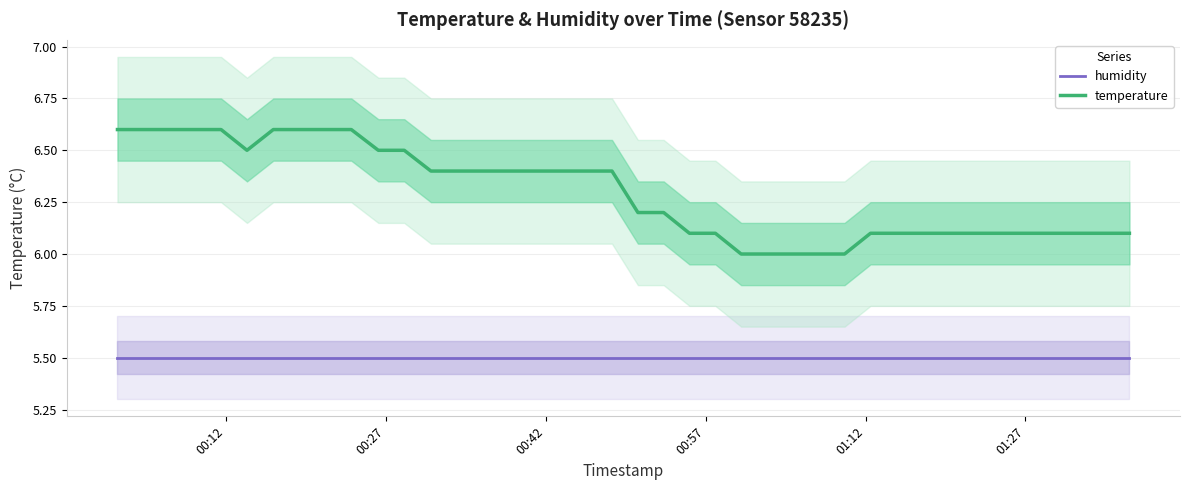

What is the highest value of the temperature series?

6.6